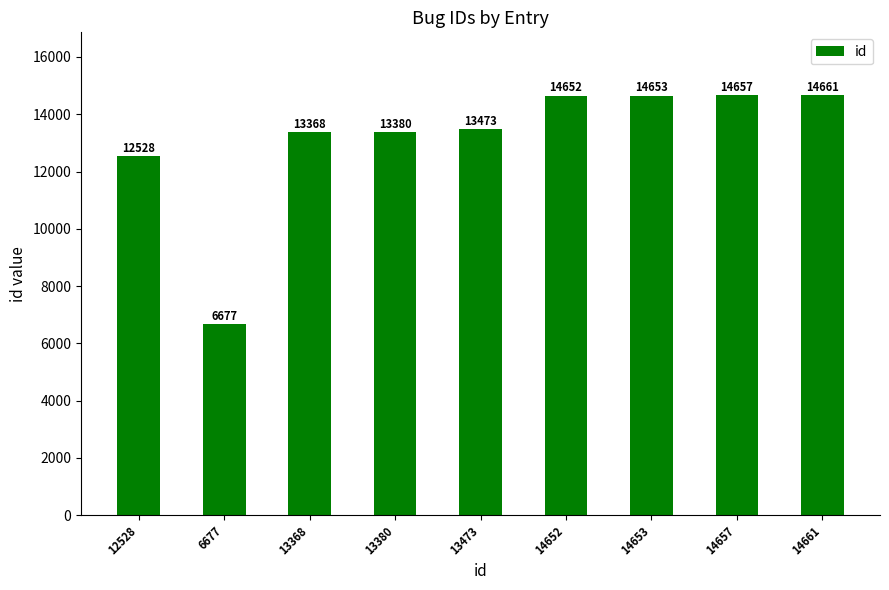

Which has a higher value, 13368 or 14657?

14657